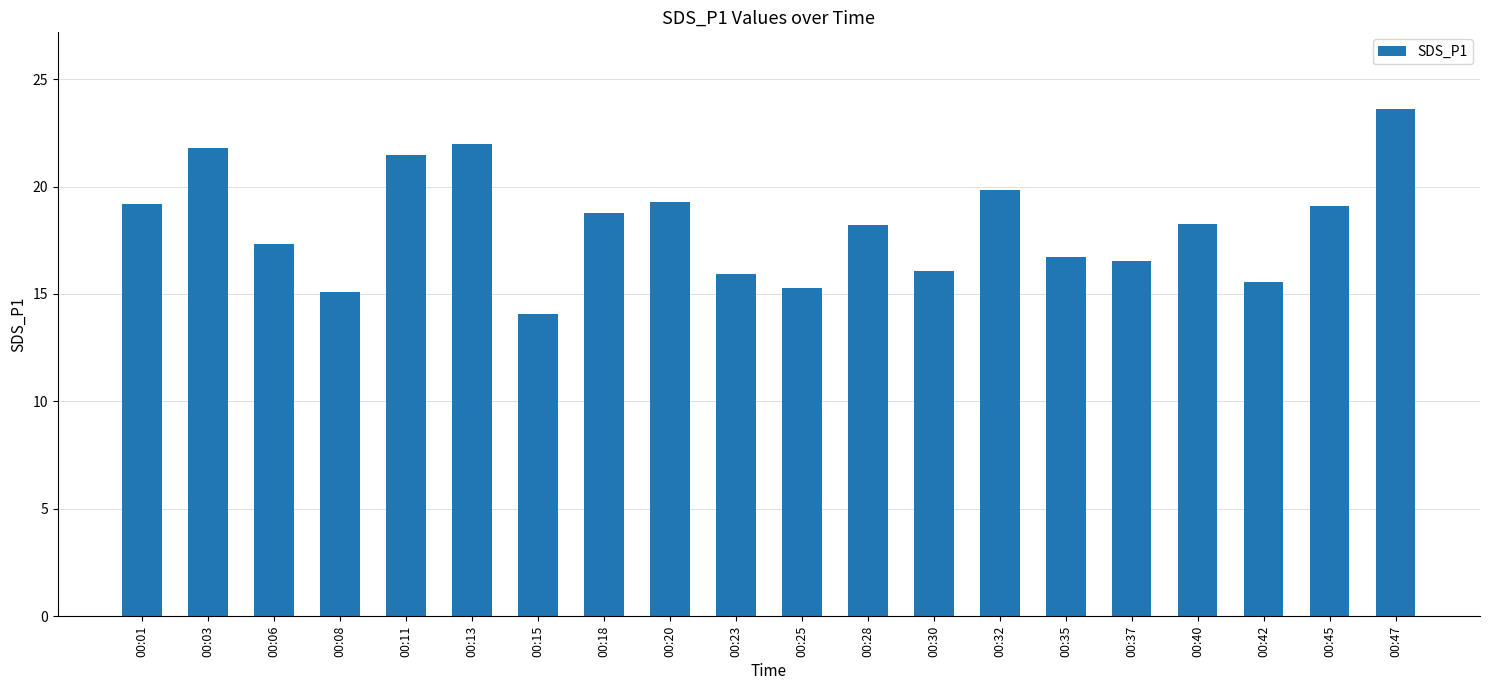

Approximately how many times larger is the value at 00:42 compared to 00:13?

0.7